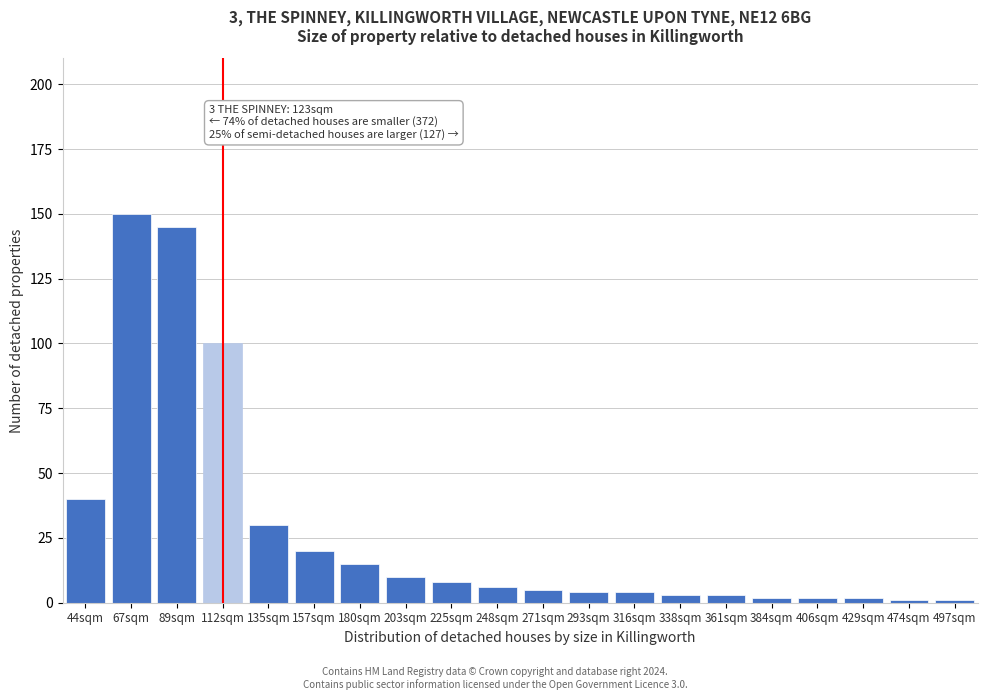

Reading right to left, list all the values displayed in this chart.

497sqm=1	474sqm=1	429sqm=2	406sqm=2	384sqm=2	361sqm=3	338sqm=3	316sqm=4	293sqm=4	271sqm=5	248sqm=6	225sqm=8	203sqm=10	180sqm=15	157sqm=20	135sqm=30	112sqm=100	89sqm=145	67sqm=150	44sqm=40